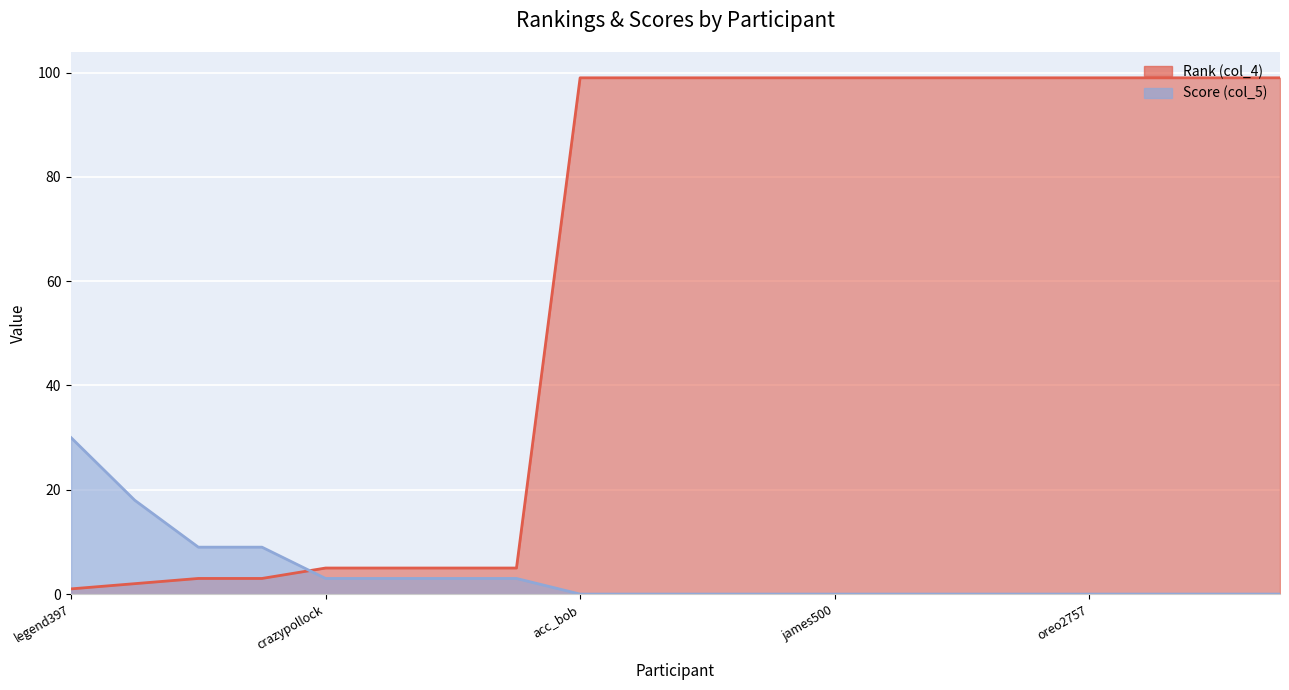

How many times do Score (col_5) and Rank (col_4) cross each other?

1